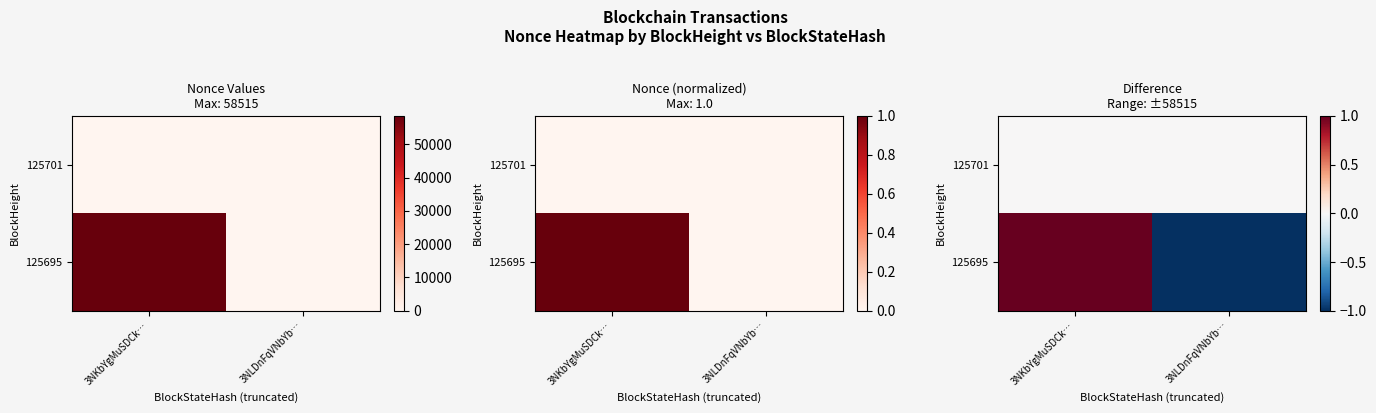

Is the value of 125701 at 3NLDnFqVNbYb… greater than the value of 125695 at 3NKbYgMuSDCk…?

No